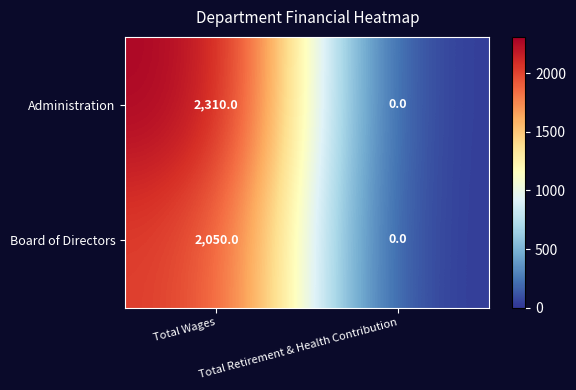

Rank the series by their average value, from highest to lowest.

Administration, Board of Directors